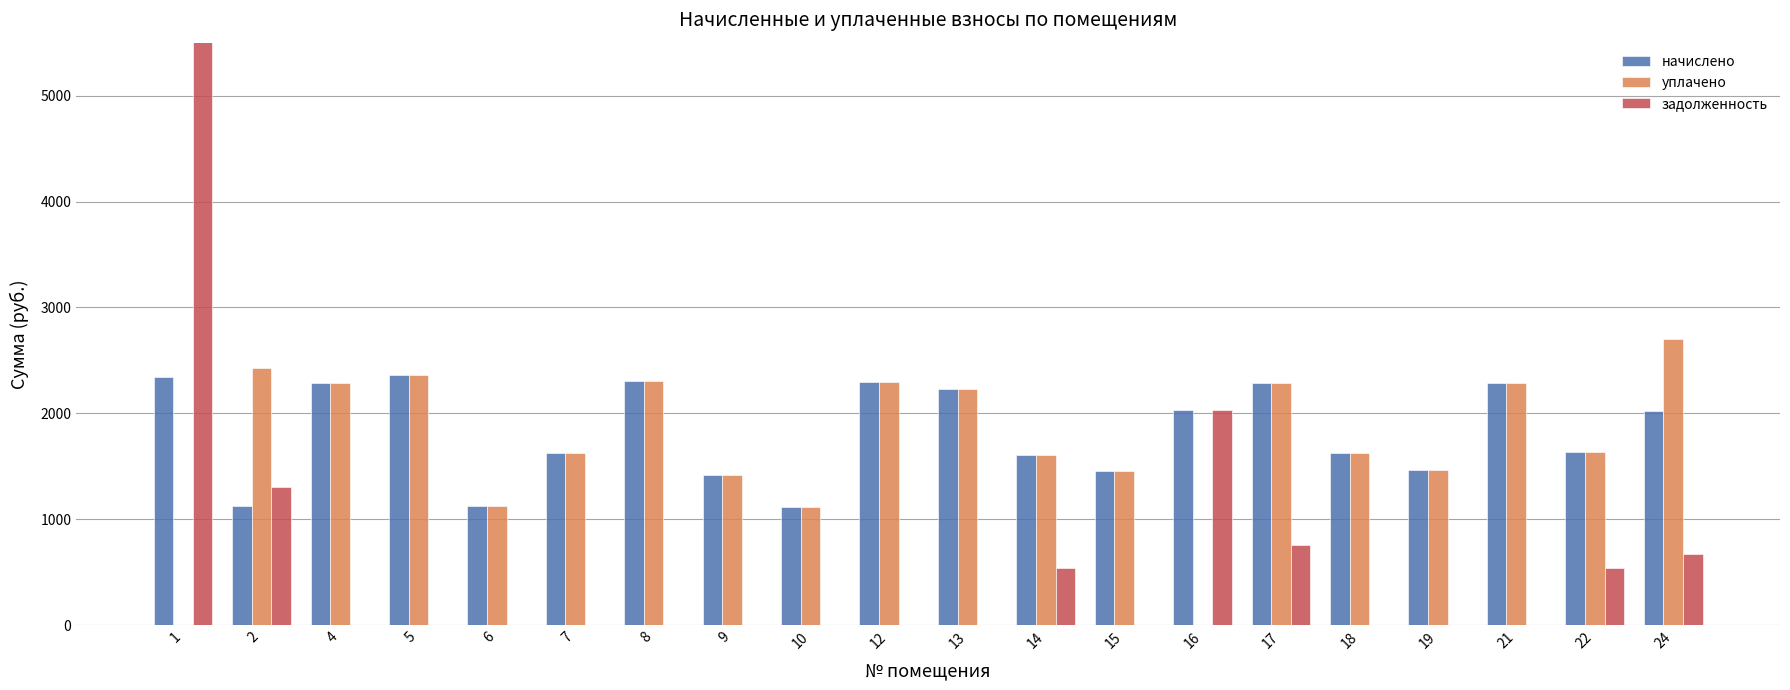

Reading left to right, list all the values displayed in this chart.

начислено: 1=2344.9	2=1128.2	4=2282.2	5=2359.7	6=1120.9	7=1629.7	8=2304.4	9=1413.6	10=1117.2	12=2300.7	13=2230.7	14=1611.2	15=1452.7	16=2035.2	17=2282.2	18=1626.0	19=1463.7	21=2289.6	22=1633.3	24=2024.2
уплачено: 1=0.0	2=2429.0	4=2282.2	5=2359.7	6=1120.9	7=1629.7	8=2304.4	9=1413.6	10=1117.2	12=2300.7	13=2230.7	14=1611.2	15=1452.7	16=0.0	17=2282.2	18=1626.0	19=1463.7	21=2289.6	22=1633.3	24=2698.9
задолженность: 1=51712.4	2=1300.8	4=0.0	5=0.0	6=0.0	7=0.0	8=0.0	9=0.0	10=0.0	12=0.0	13=0.0	14=537.1	15=0.0	16=2035.2	17=760.8	18=0.0	19=0.0	21=0.0	22=544.5	24=674.7